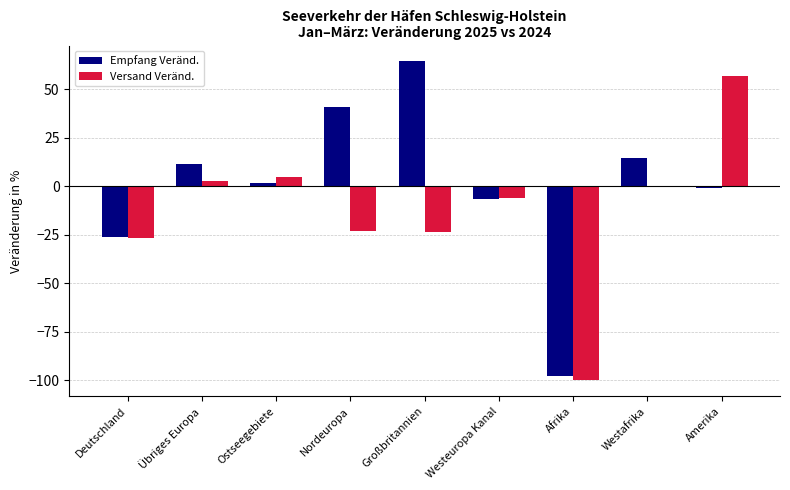

What is the sum of all Empfang Veränd. values?

2.0